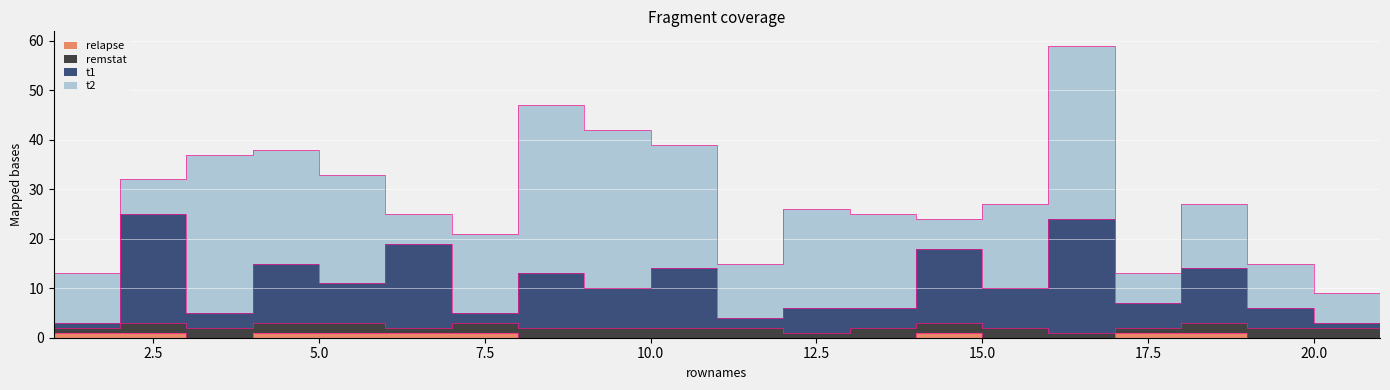

The value of t1 at 1 is 3. True or false?

True